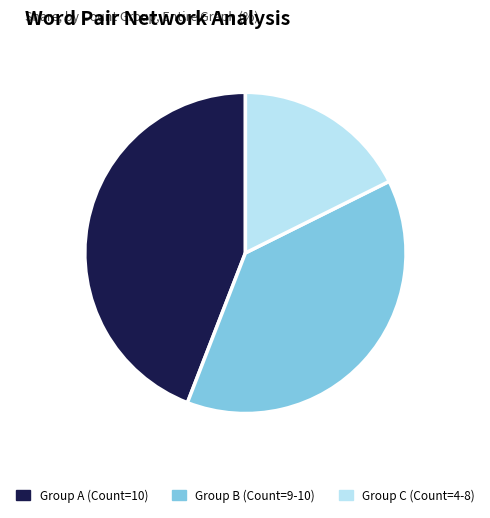

What is the largest slice in the pie chart?

Group A (Count=10)